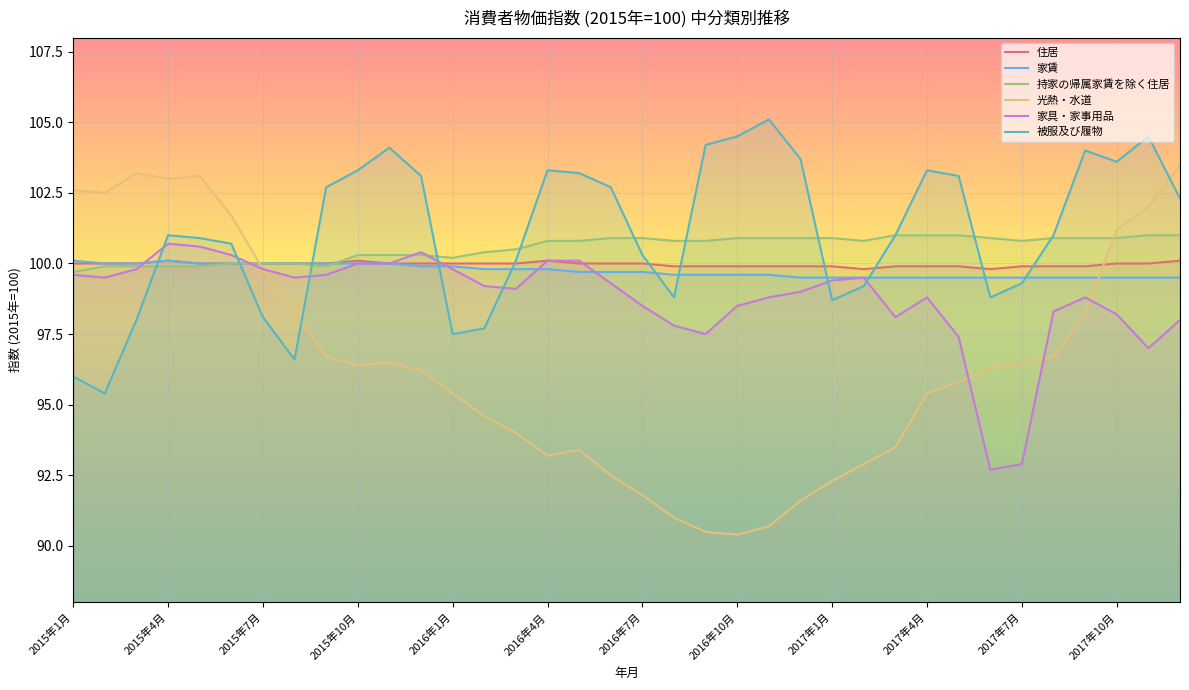

True or false: 被服及び履物 and 持家の帰属家賃を除く住居 cross at least once.

True